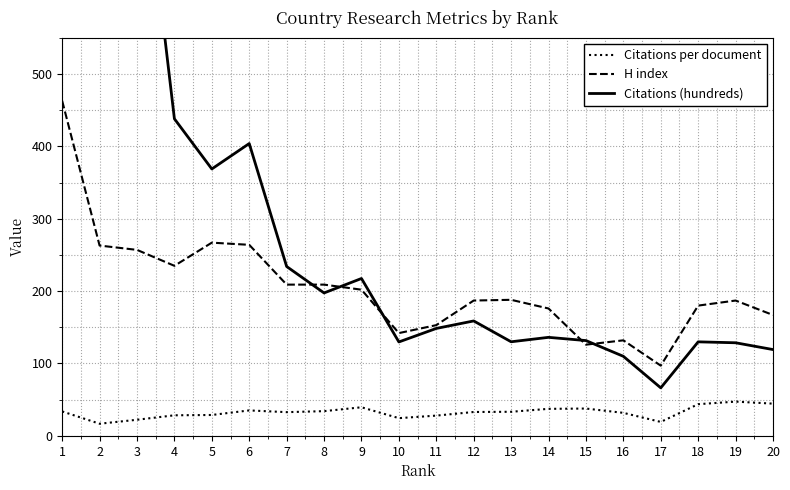

At which category is the sum across all series the highest?

1